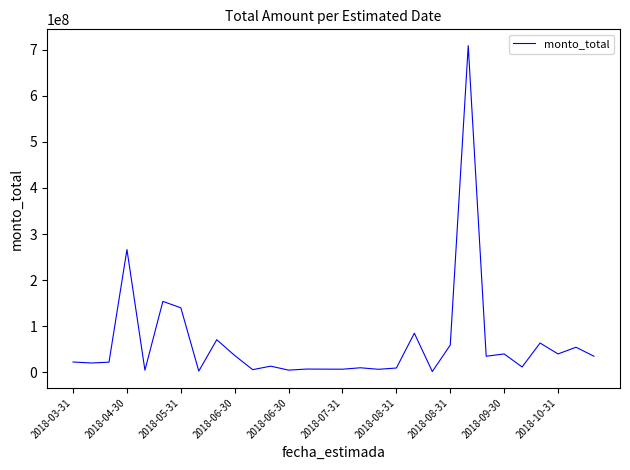

Is this an area chart (filled region under the line)?

No